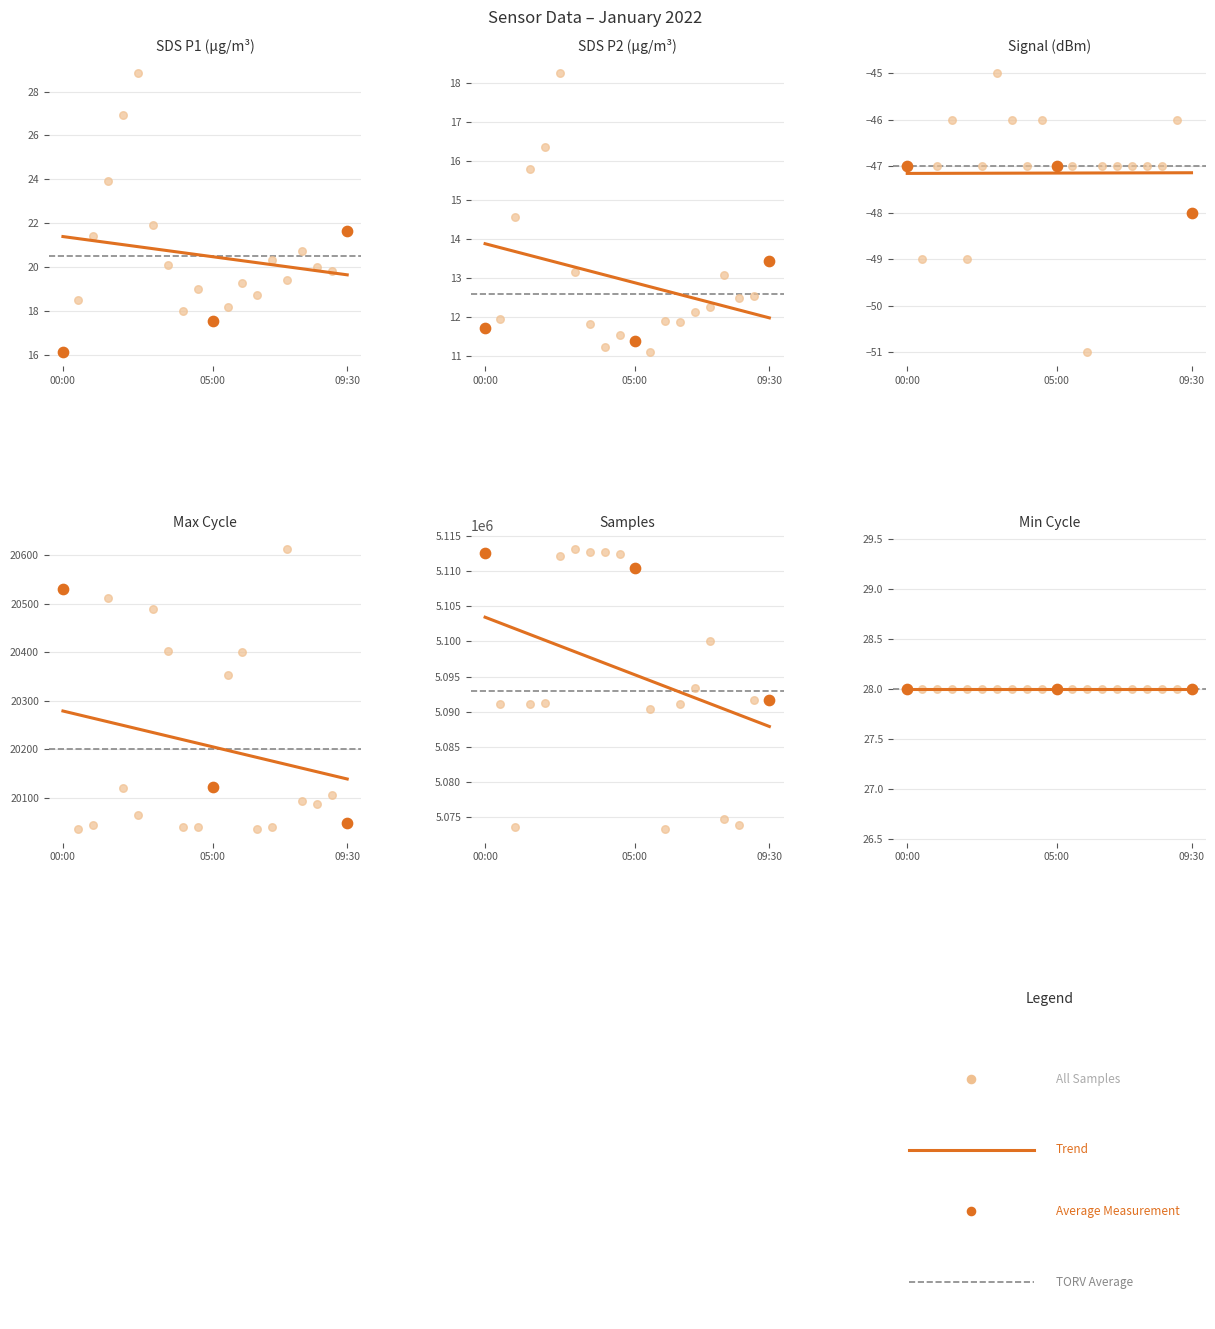

Is the value of SDS_P1 at 08:00 greater than the value of Signal at 01:00?

Yes